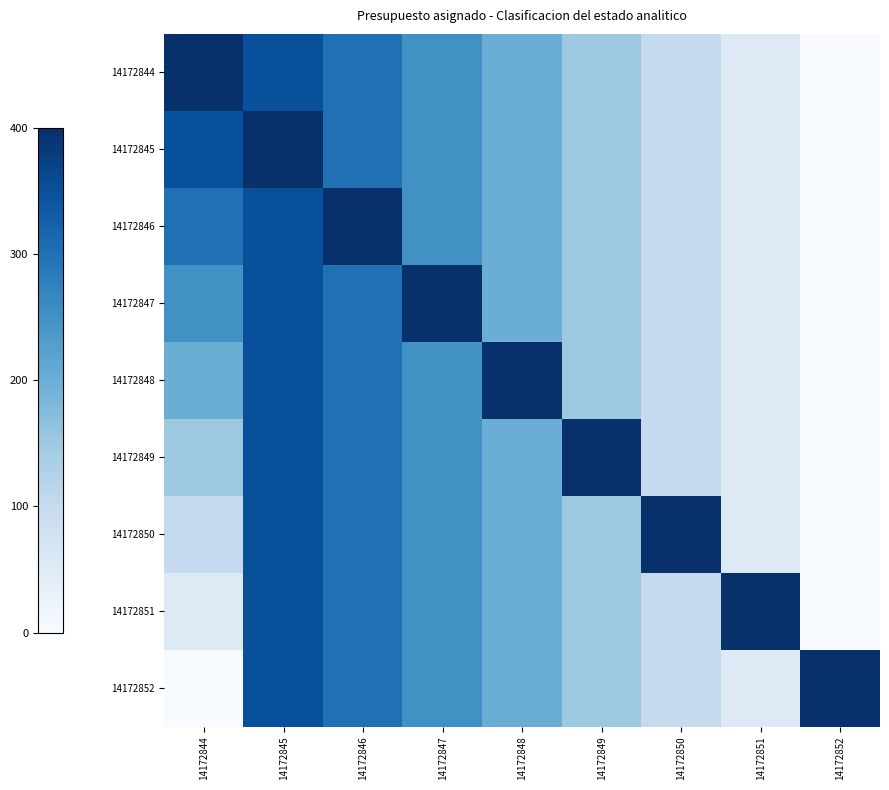

Reading left to right, transcribe all the data shown in this chart.

14172844: 14172844=400	14172845=350	14172846=300	14172847=250	14172848=200	14172849=150	14172850=100	14172851=50	14172852=0
14172845: 14172844=350	14172845=400	14172846=300	14172847=250	14172848=200	14172849=150	14172850=100	14172851=50	14172852=0
14172846: 14172844=300	14172845=350	14172846=400	14172847=250	14172848=200	14172849=150	14172850=100	14172851=50	14172852=0
14172847: 14172844=250	14172845=350	14172846=300	14172847=400	14172848=200	14172849=150	14172850=100	14172851=50	14172852=0
14172848: 14172844=200	14172845=350	14172846=300	14172847=250	14172848=400	14172849=150	14172850=100	14172851=50	14172852=0
14172849: 14172844=150	14172845=350	14172846=300	14172847=250	14172848=200	14172849=400	14172850=100	14172851=50	14172852=0
14172850: 14172844=100	14172845=350	14172846=300	14172847=250	14172848=200	14172849=150	14172850=400	14172851=50	14172852=0
14172851: 14172844=50	14172845=350	14172846=300	14172847=250	14172848=200	14172849=150	14172850=100	14172851=400	14172852=0
14172852: 14172844=0	14172845=350	14172846=300	14172847=250	14172848=200	14172849=150	14172850=100	14172851=50	14172852=400